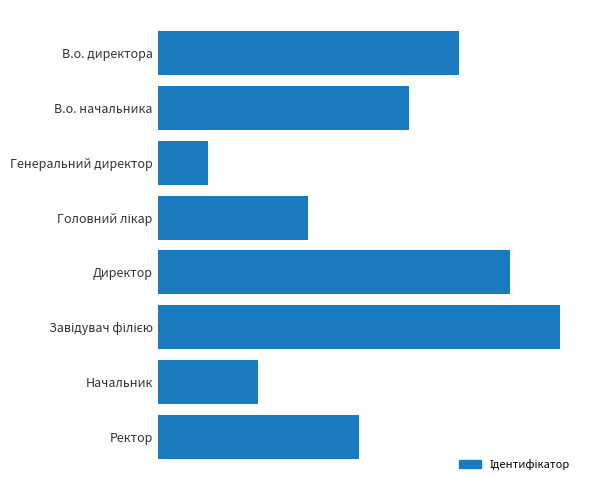

Does the chart contain any negative values?

No